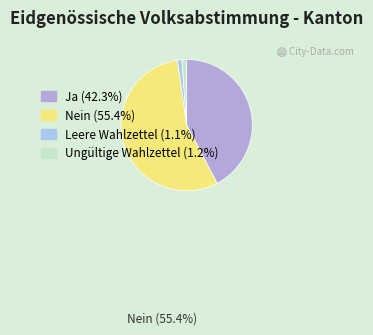

Which category has the biggest portion of the pie?

Nein